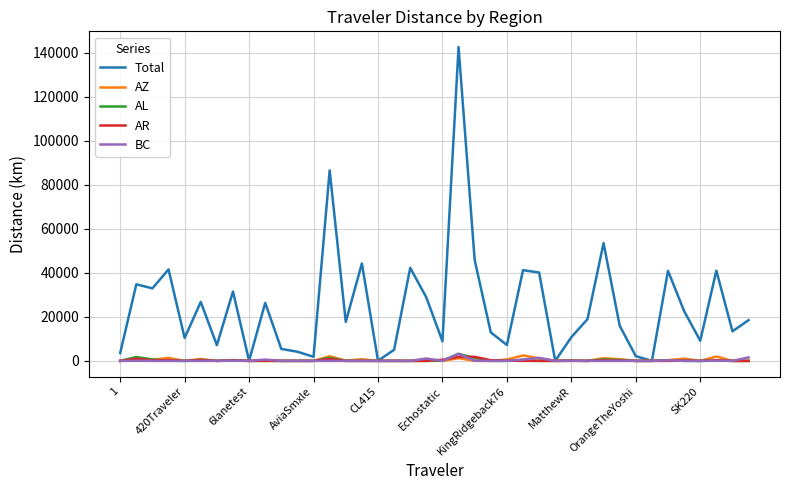

What is the maximum value shown in the chart?

142568.8